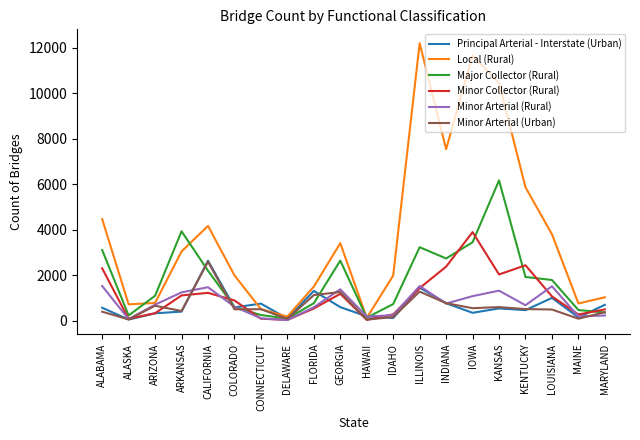

The Local (Rural) series shows 777 at ARIZONA. True or false?

True